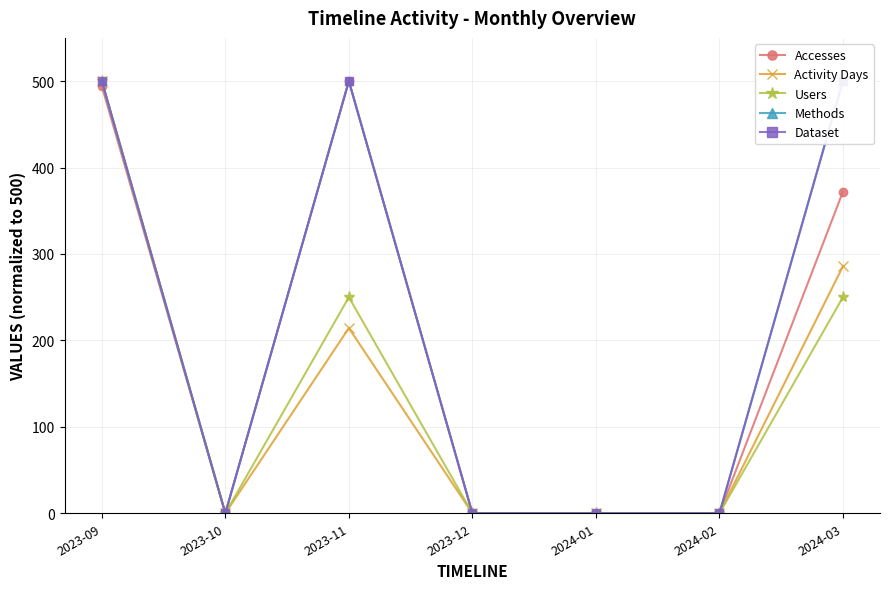

How many data points in Activity Days are above 0?

3